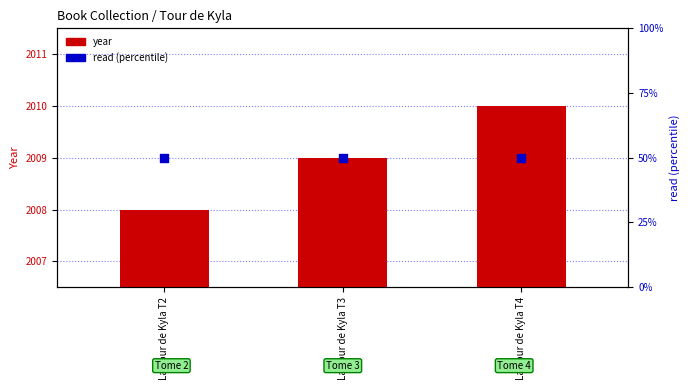

Which series has the largest total across all categories?

year